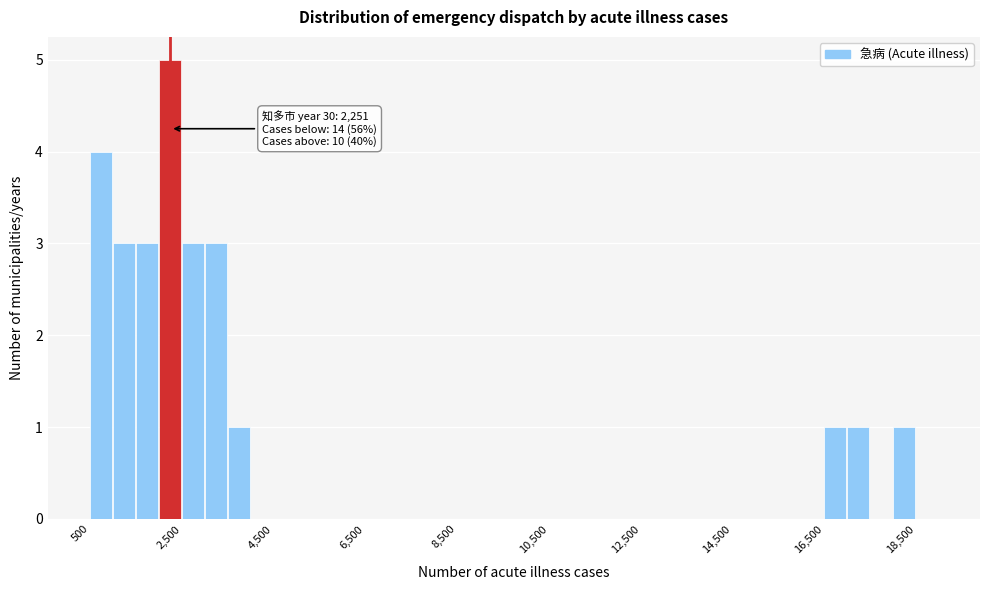

Read against the x-axis, roughly where is the centre of the tallest bar?

2200